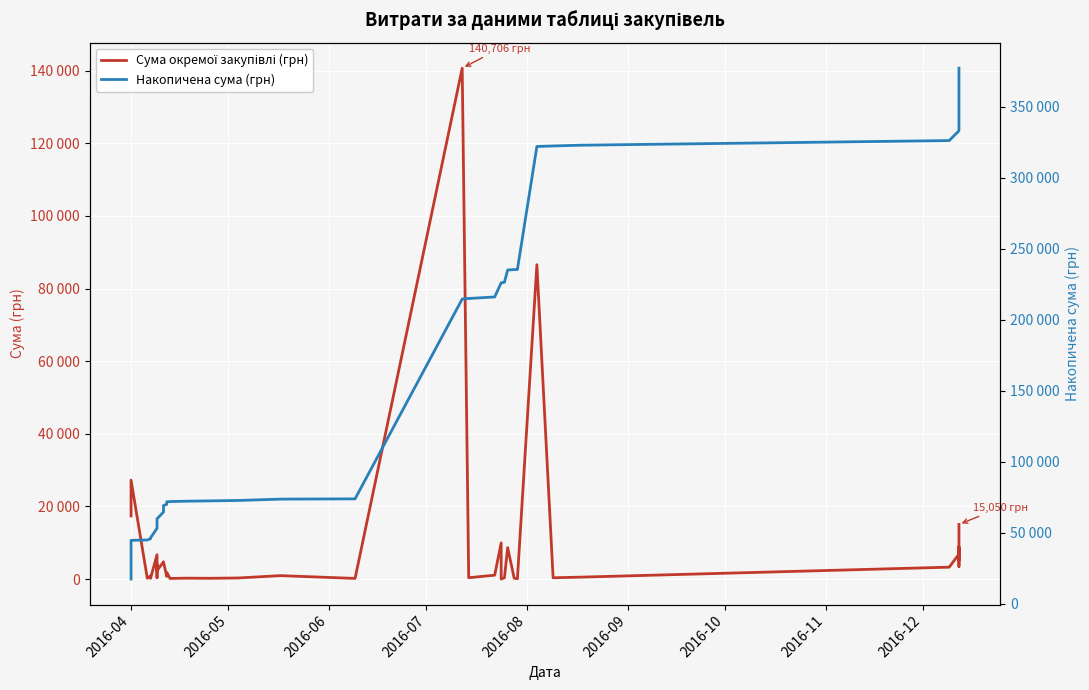

What is the difference between the maximum and minimum values in the Сума окремої закупівлі (грн) series?

140694.9